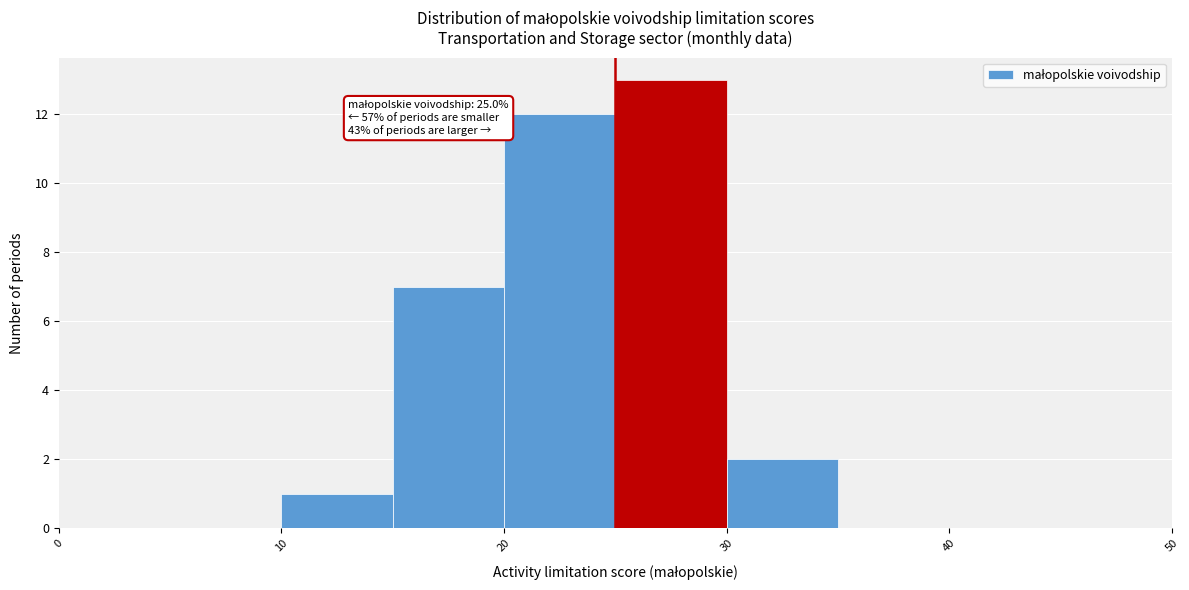

Which range on the x-axis has the tallest bar?

25 to 30